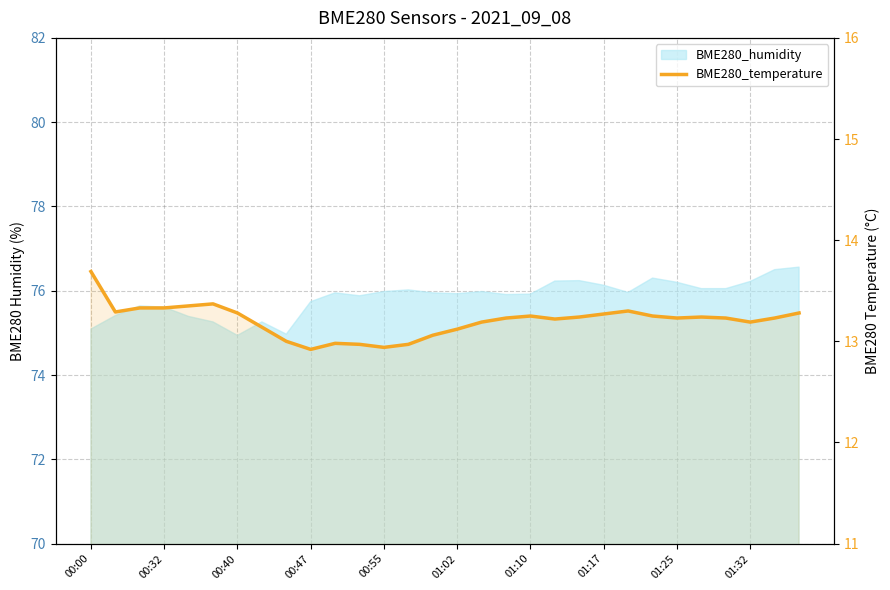

What is the minimum value shown in the chart?

12.9